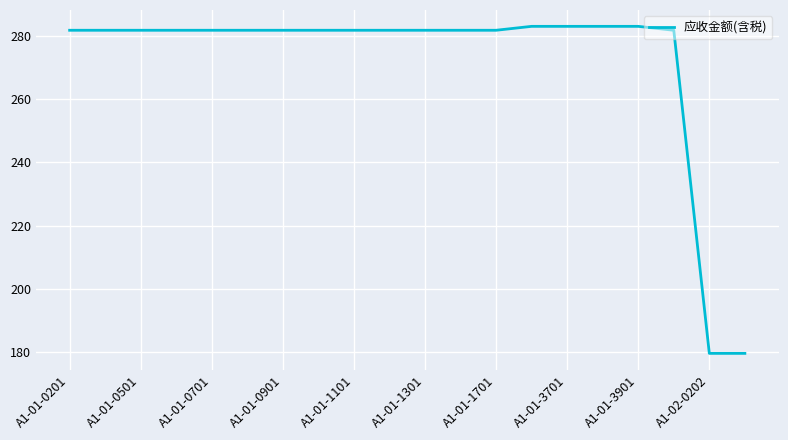

What is the minimum value shown in the chart?

179.5